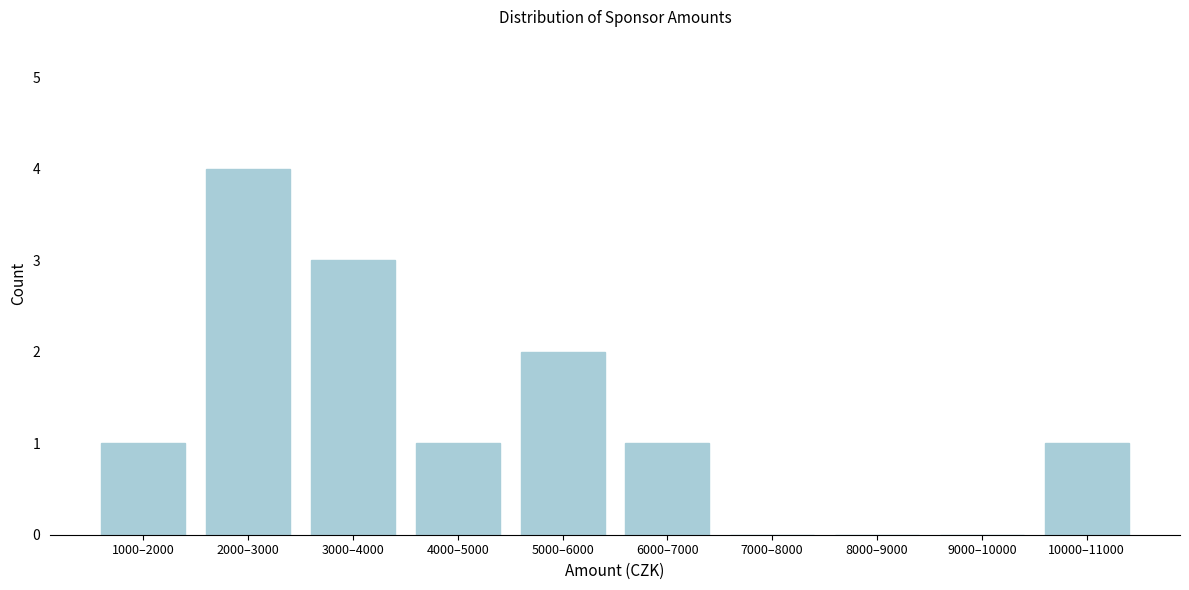

Reading left to right, what are all the values shown in this chart?

1000–2000=1	2000–3000=4	3000–4000=3	4000–5000=1	5000–6000=2	6000–7000=1	7000–8000=0	8000–9000=0	9000–10000=0	10000–11000=1